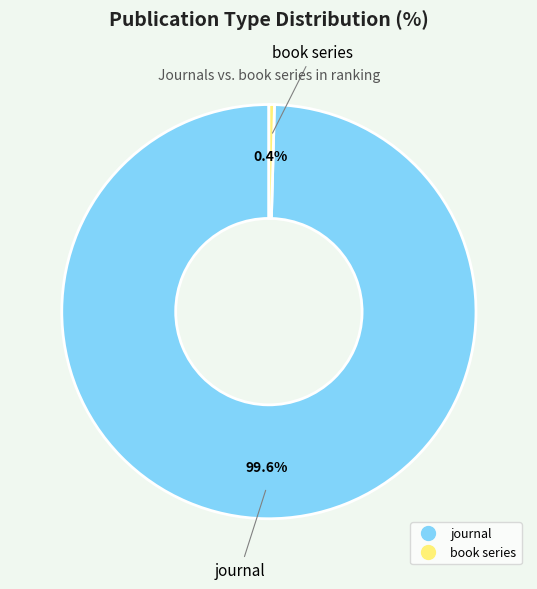

Rank the categories by value from highest to lowest.

journal, book series